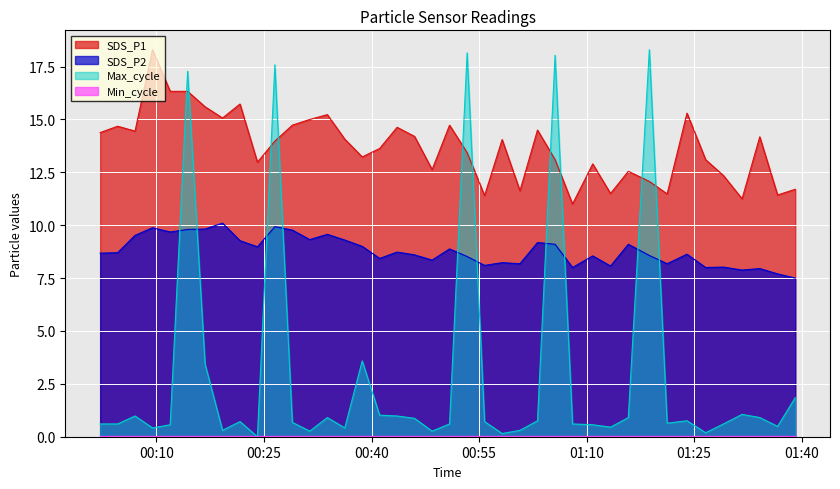

What is the maximum value for SDS_P2?

10.1